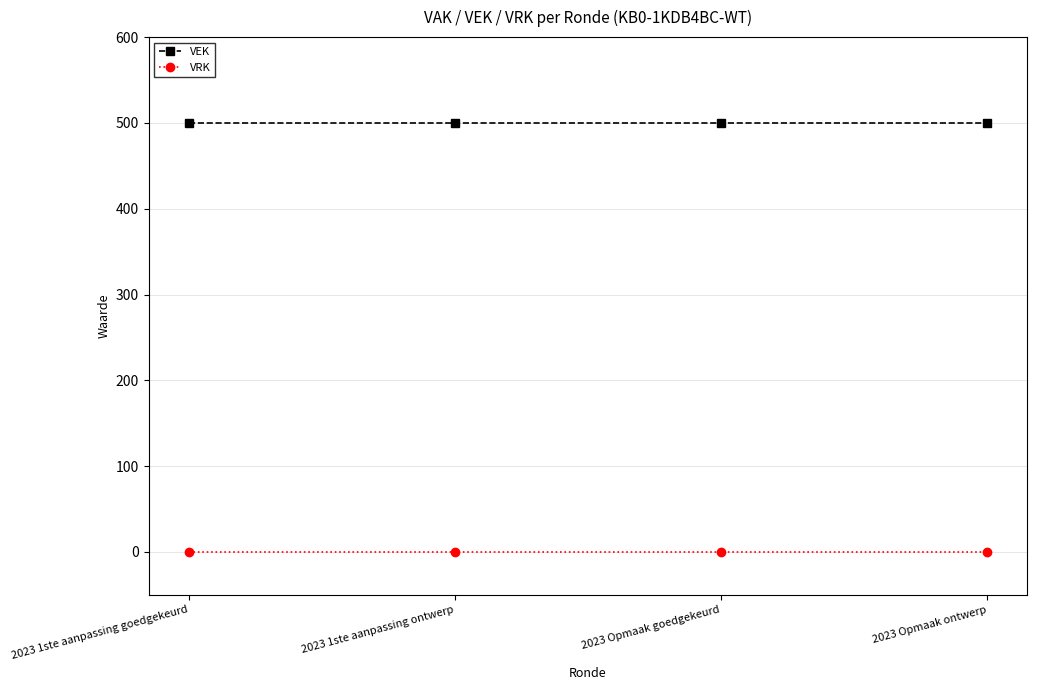

Reading right to left, what are all the values shown in this chart?

VEK: 2023 Opmaak ontwerp=500	2023 Opmaak goedgekeurd=500	2023 1ste aanpassing ontwerp=500	2023 1ste aanpassing goedgekeurd=500
VRK: 2023 Opmaak ontwerp=0	2023 Opmaak goedgekeurd=0	2023 1ste aanpassing ontwerp=0	2023 1ste aanpassing goedgekeurd=0